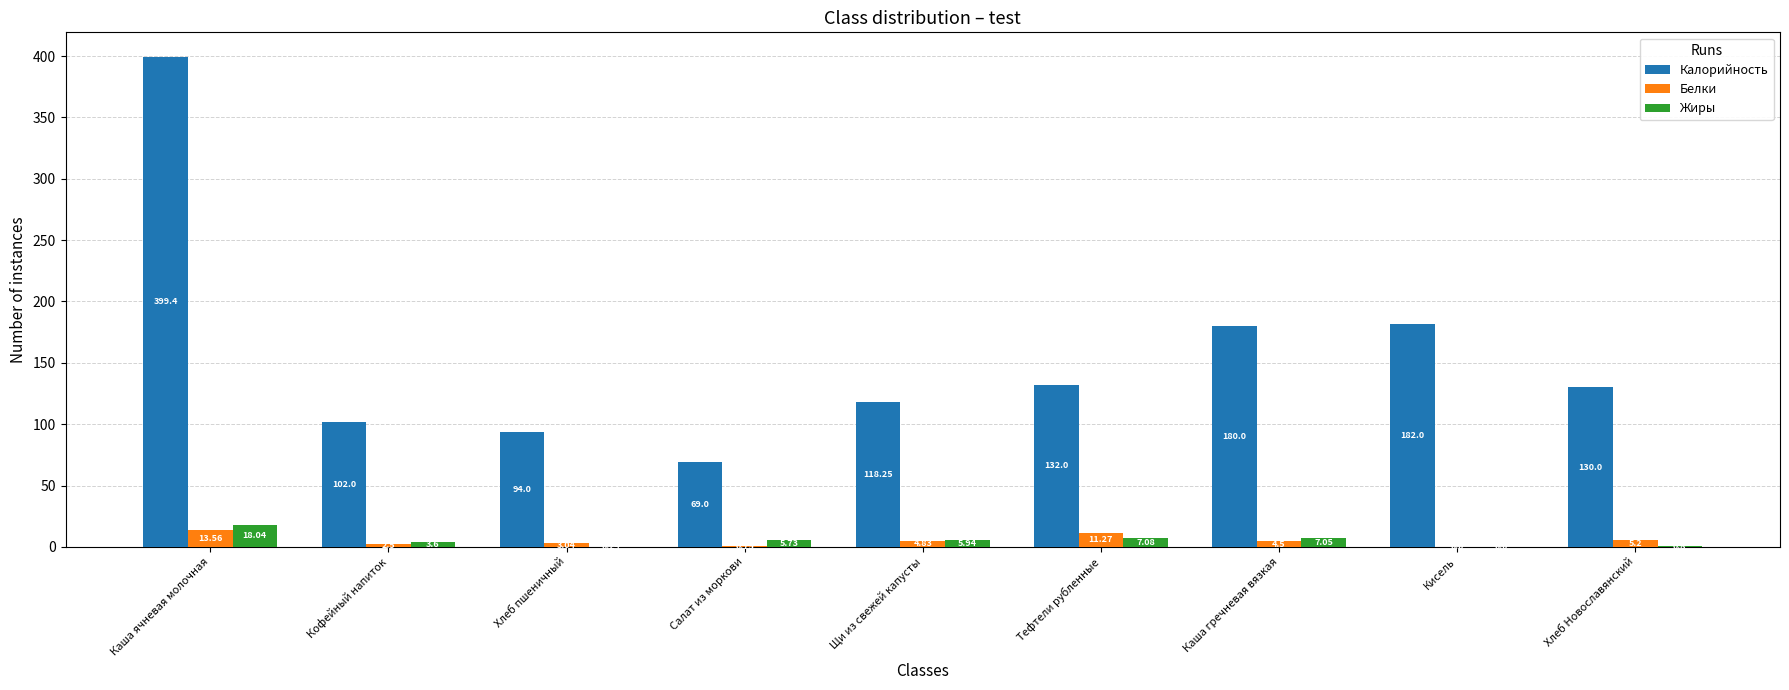

At which label is Белки closest to 6?

Хлеб Новославянский